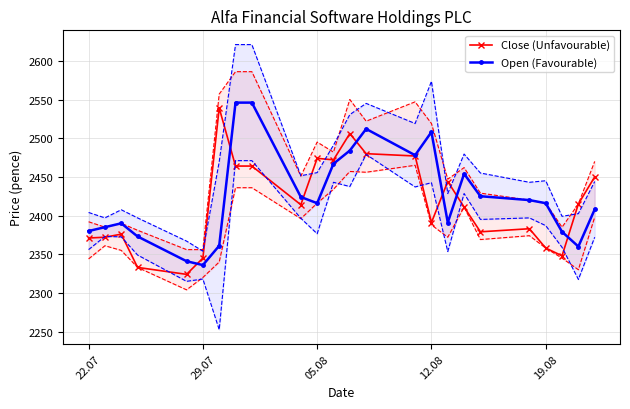

What is the difference between the second highest and second lowest values in the Close series?

173.0